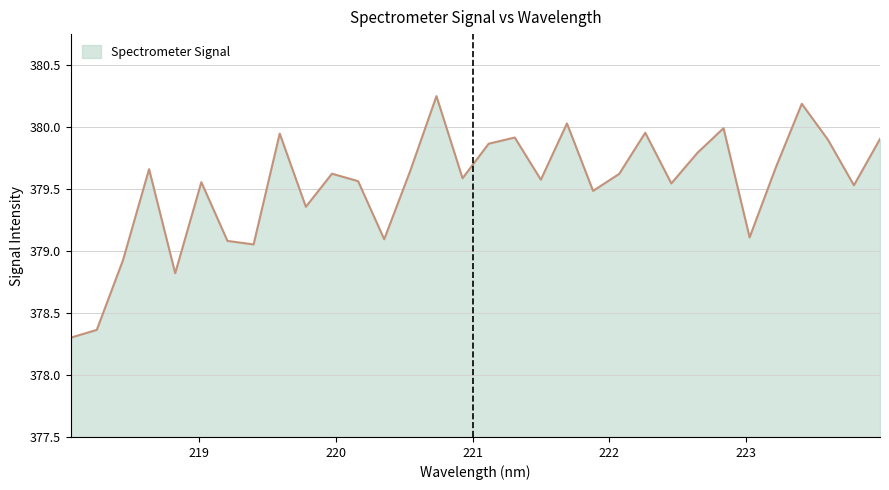

What is the difference between the maximum and minimum values?

1.9